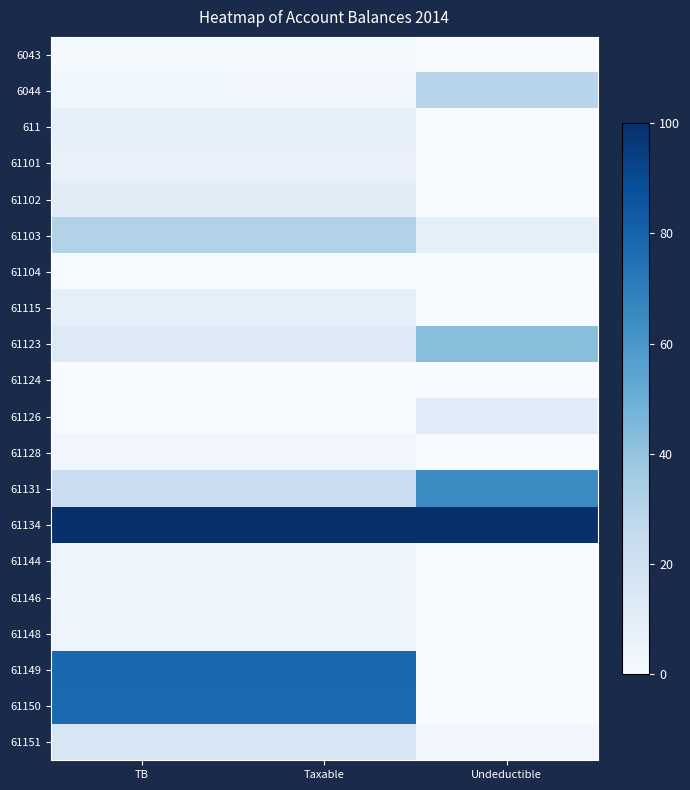

Reading right to left, list all the values displayed in this chart.

6043: Undeductible=0.0	Taxable=1.3	TB=1.3
6044: Undeductible=29.6	Taxable=3.5	TB=3.5
611: Undeductible=0.0	Taxable=8.8	TB=8.8
61101: Undeductible=0.0	Taxable=7.3	TB=7.3
61102: Undeductible=0.0	Taxable=11.3	TB=11.3
61103: Undeductible=9.1	Taxable=31.5	TB=31.4
61104: Undeductible=0.0	Taxable=0.3	TB=0.3
61115: Undeductible=0.6	Taxable=9.3	TB=9.2
61123: Undeductible=42.7	Taxable=13.0	TB=13.1
61124: Undeductible=0.0	Taxable=0.0	TB=0.0
61126: Undeductible=11.8	Taxable=0.6	TB=0.7
61128: Undeductible=0.0	Taxable=3.4	TB=3.4
61131: Undeductible=64.7	Taxable=22.8	TB=22.9
61134: Undeductible=100.0	Taxable=100.0	TB=100.0
61144: Undeductible=0.0	Taxable=4.8	TB=4.8
61146: Undeductible=0.0	Taxable=4.1	TB=4.1
61148: Undeductible=0.0	Taxable=4.8	TB=4.8
61149: Undeductible=0.0	Taxable=78.6	TB=78.4
61150: Undeductible=0.0	Taxable=77.7	TB=77.4
61151: Undeductible=3.2	Taxable=16.3	TB=16.3